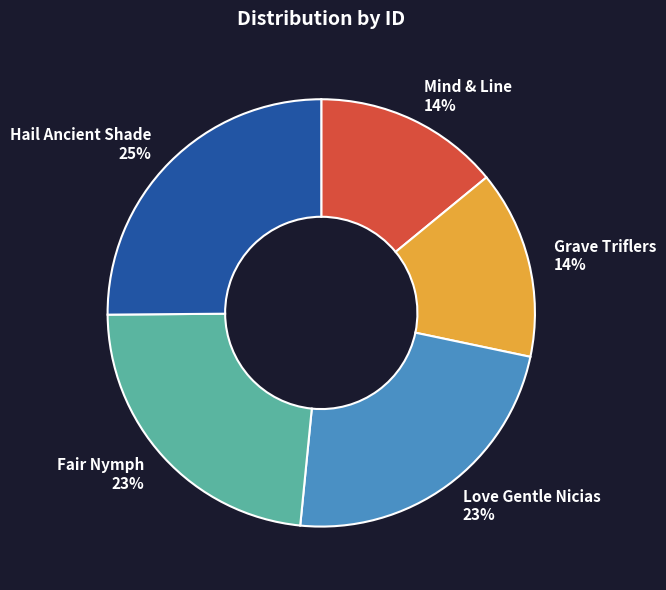

What is the largest slice in the pie chart?

Hail Ancient Shade